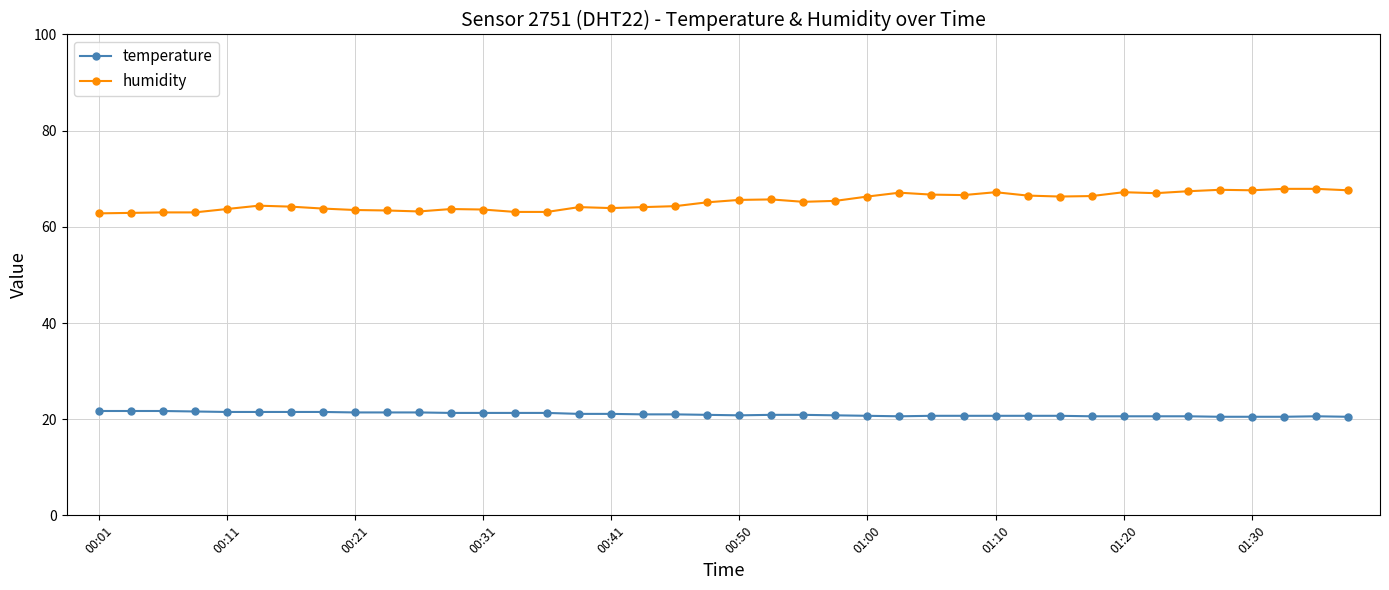

True or false: humidity has more than 1 interior local peaks.

True